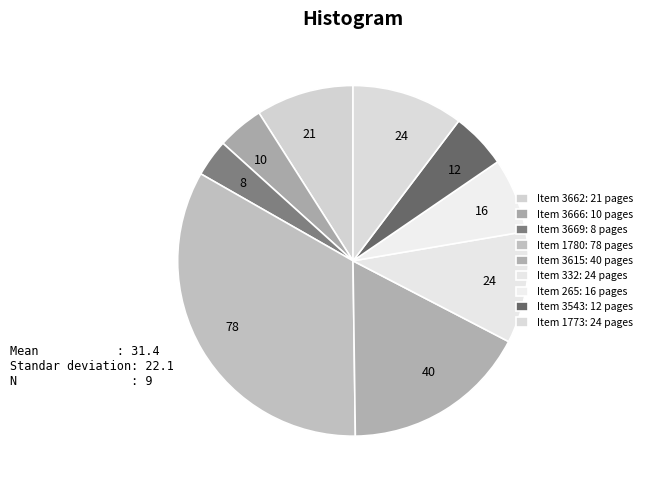

Count the number of slices in the pie.

9